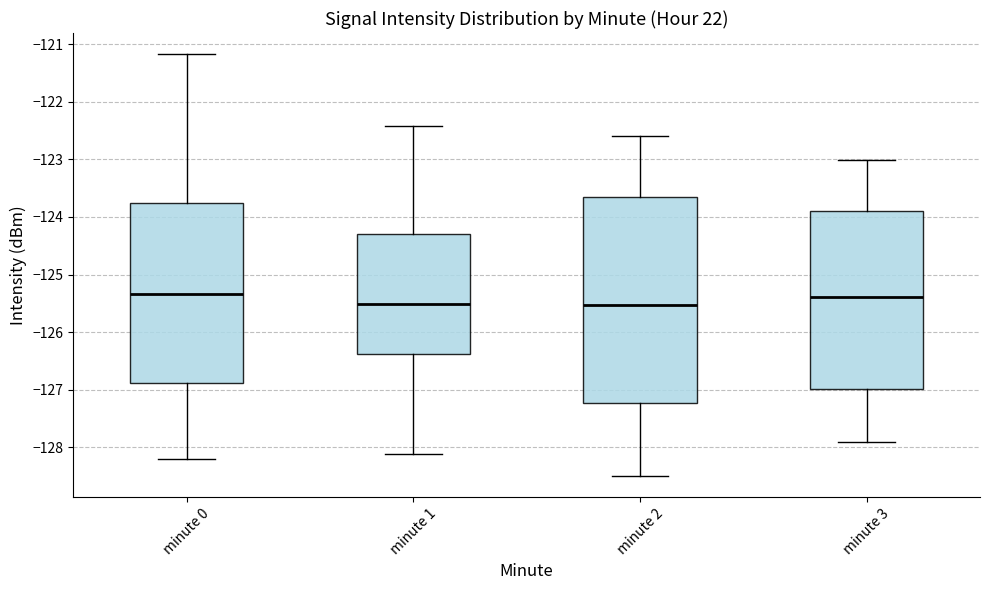

Reading left to right, transcribe this box plot: for each box, give where its median line is, the range the box spans, and where its two whiskers end, as read against the y-axis. The values are not printed on the chart, so give them approximately, as read against the axis.

minute 0: median -125.3, box -126.9 to -123.8, whiskers -128.2 to -121.2
minute 1: median -125.5, box -126.4 to -124.3, whiskers -128.1 to -122.4
minute 2: median -125.5, box -127.2 to -123.6, whiskers -128.5 to -122.6
minute 3: median -125.4, box -127.0 to -123.9, whiskers -127.9 to -123.0